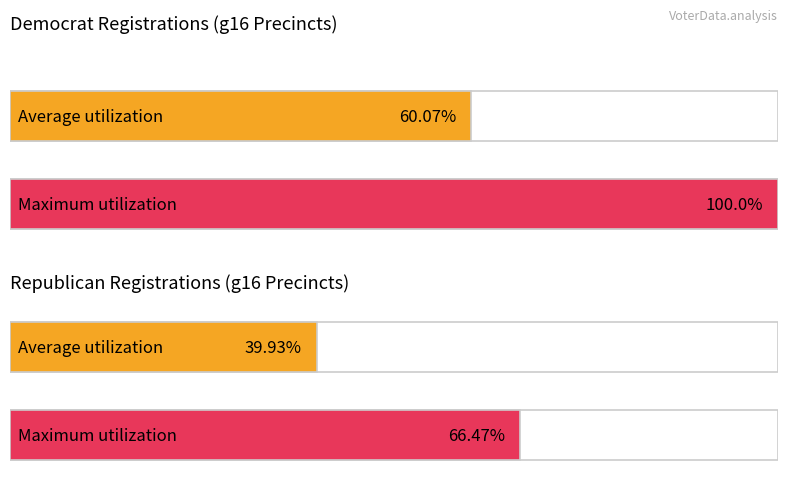

Which series has the largest total across all categories?

Democrat